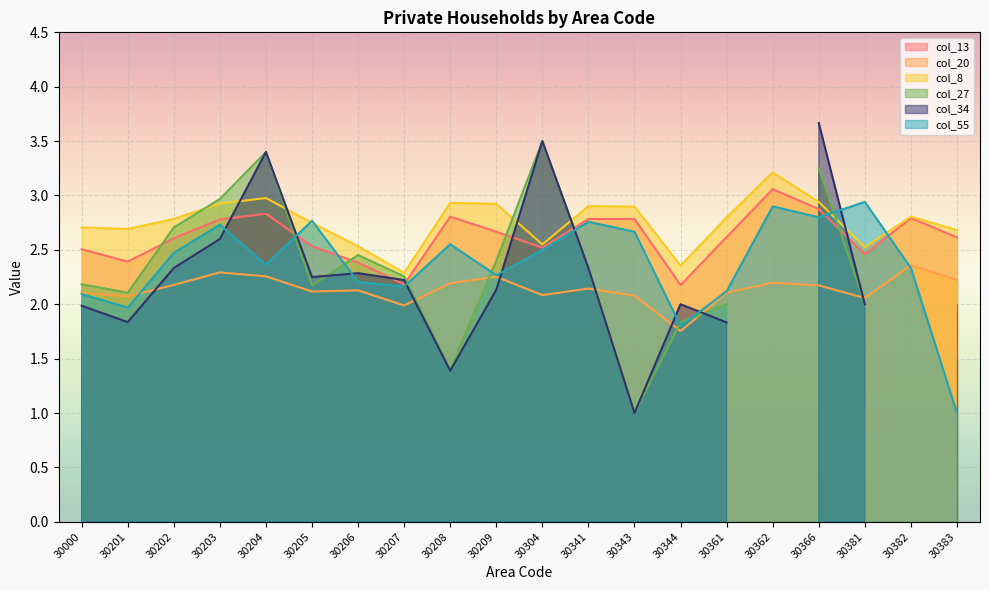

What is the maximum value for col_13?

3.1